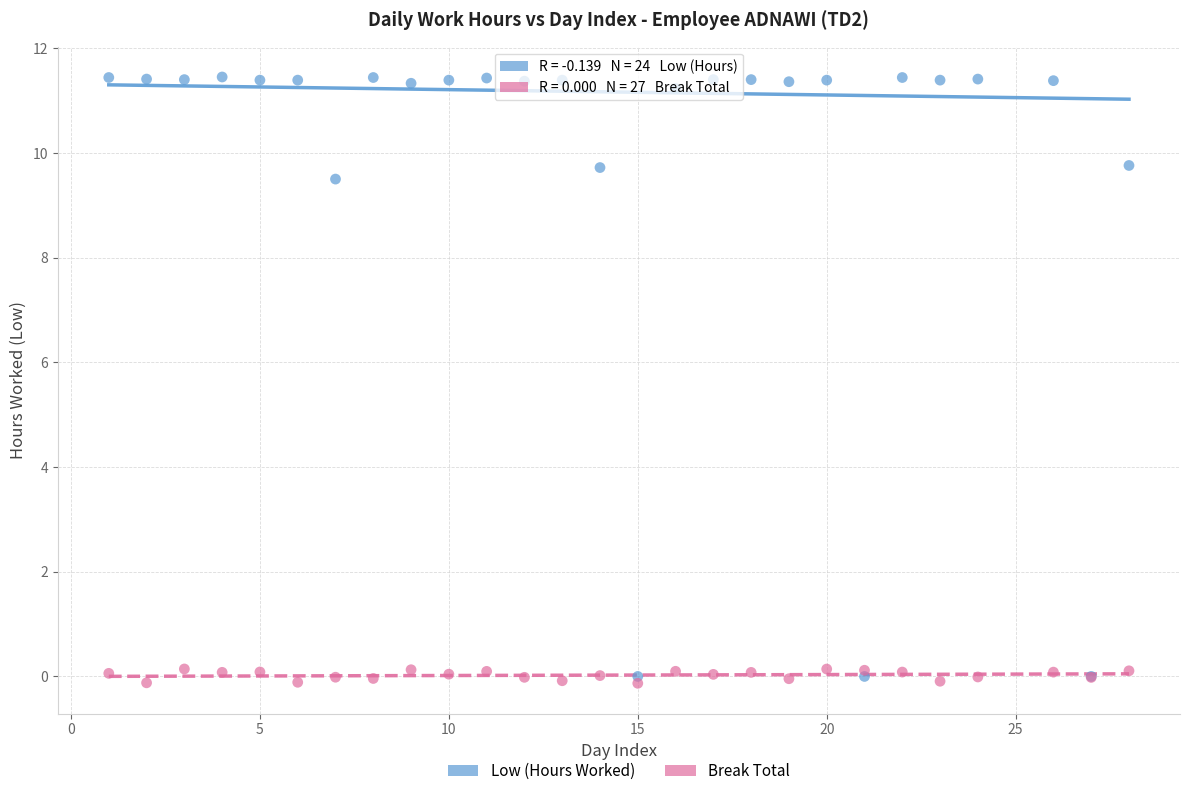

Across all series, what Y value is closest to 5?

9.5